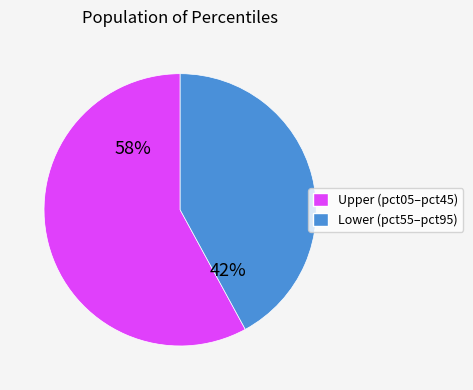

Is there any slice that represents more than half of the pie?

Yes